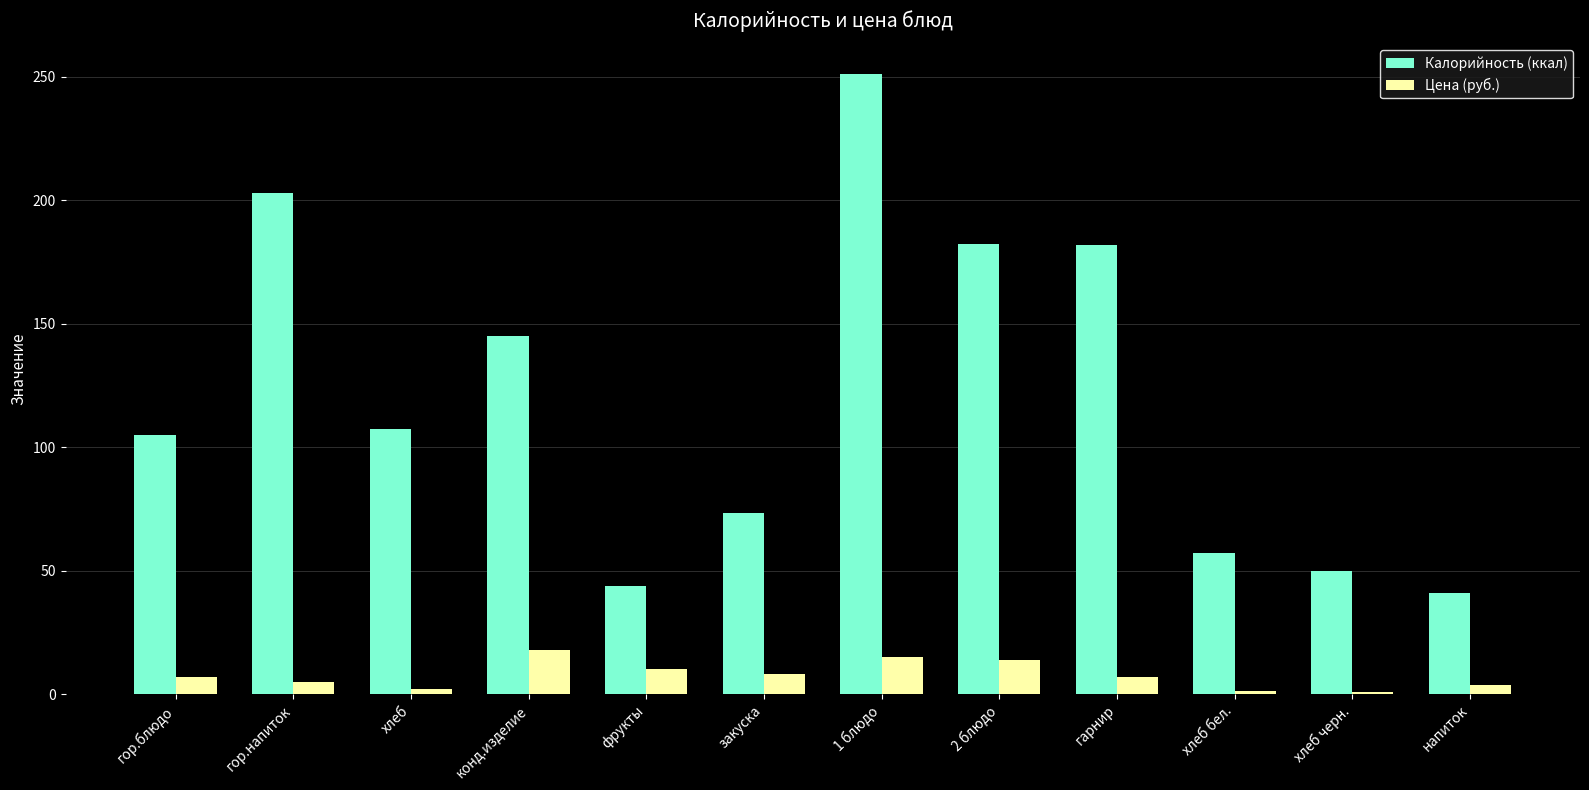

What is the minimum value for Цена (руб.)?

1.0